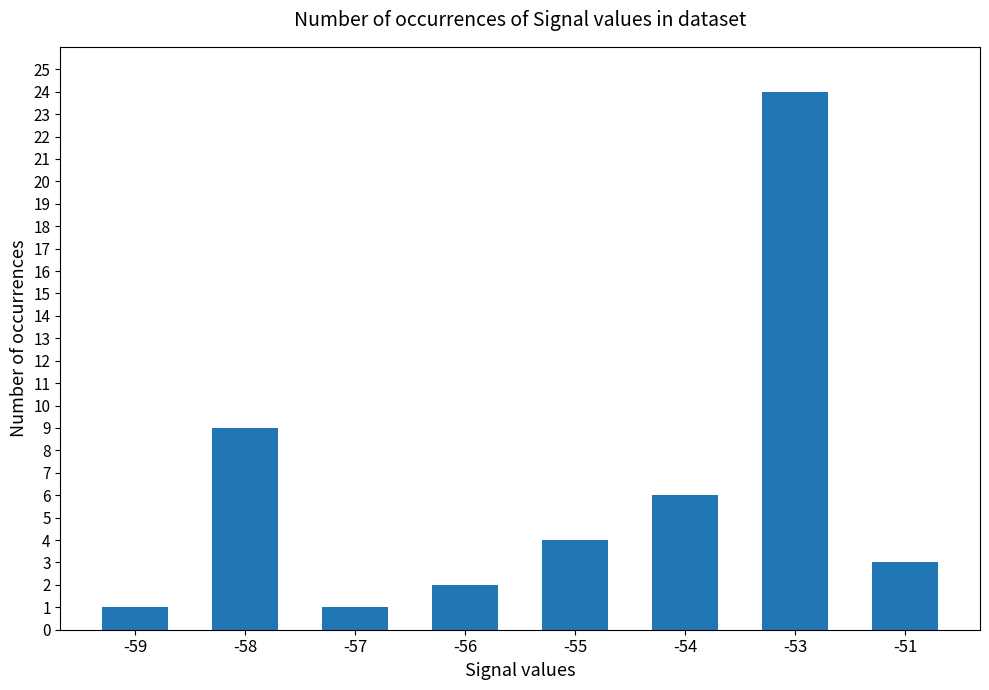

Are the bars horizontal?

No